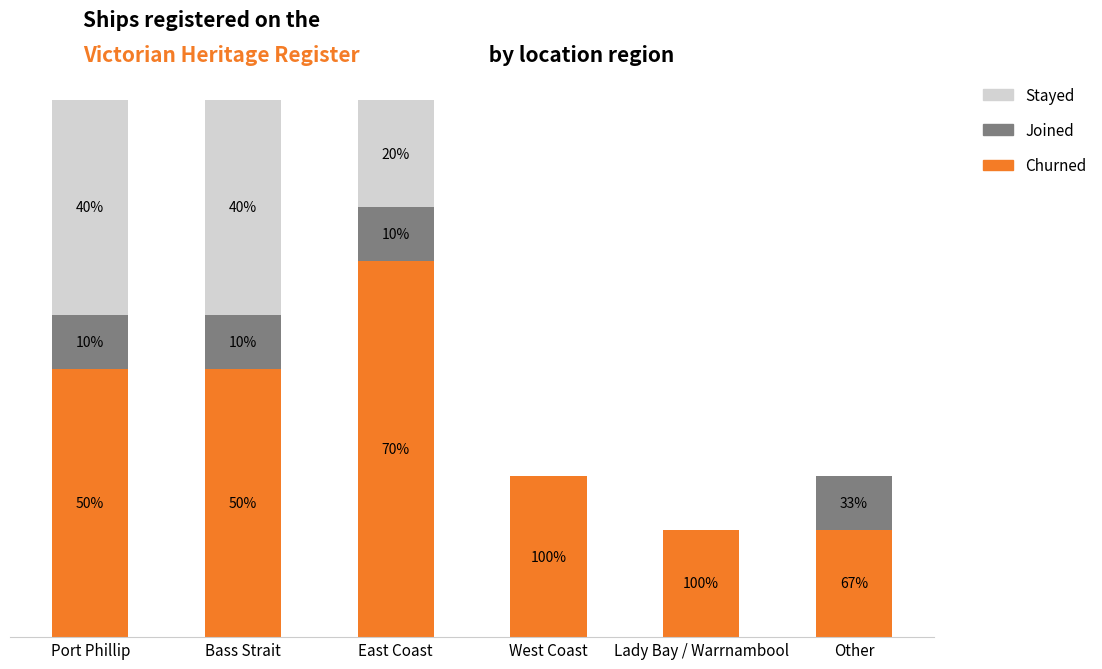

Where is Churned nearest to the value 4?

Port Phillip